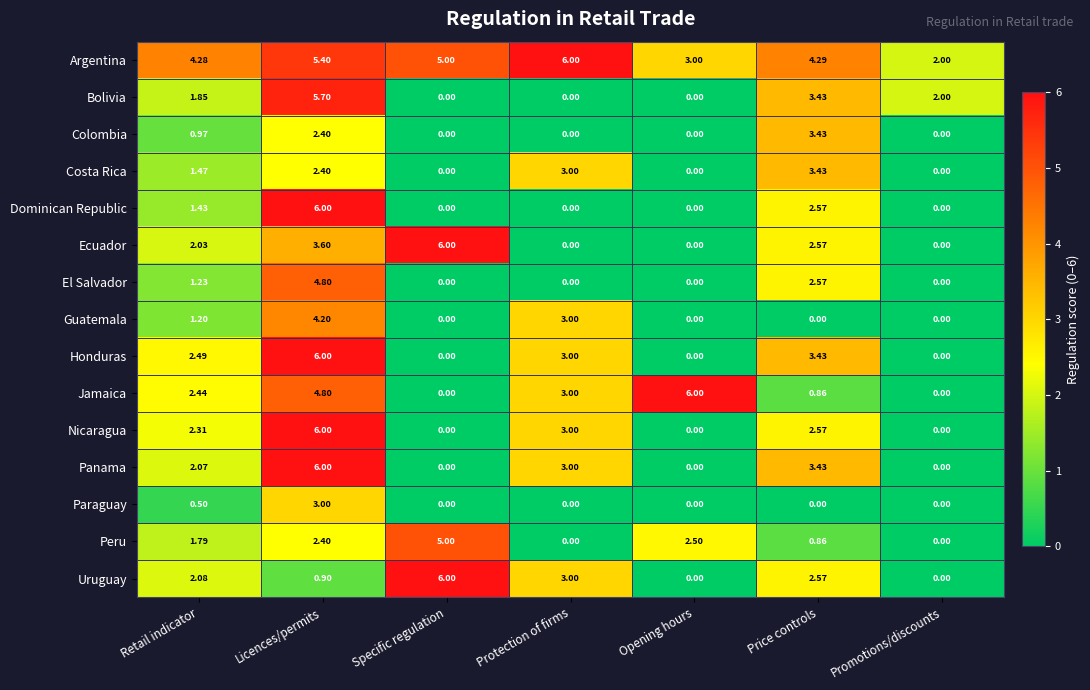

At which label does Jamaica reach its peak?

Opening hours